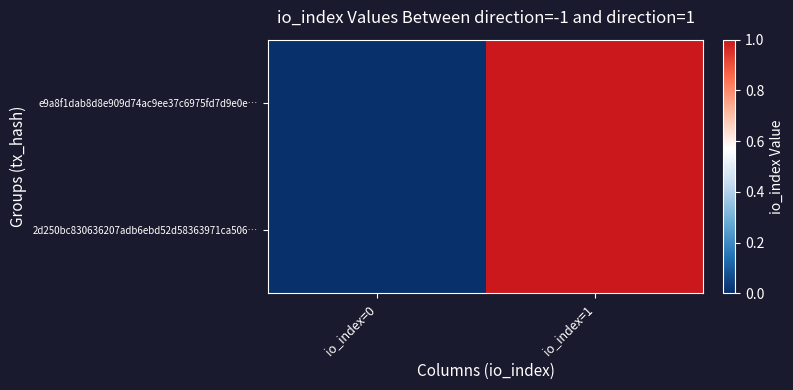

Reading left to right, extract all data points from this chart.

e9a8f1dab8d8e909d74ac9ee37c6975fd7d9e0e…: io_index=0=0	io_index=1=1
2d250bc830636207adb6ebd52d58363971ca506…: io_index=0=0	io_index=1=1